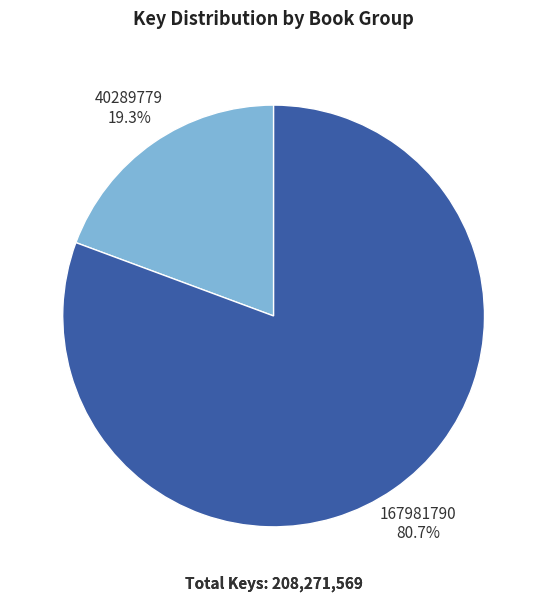

How many segments does this pie chart have?

2